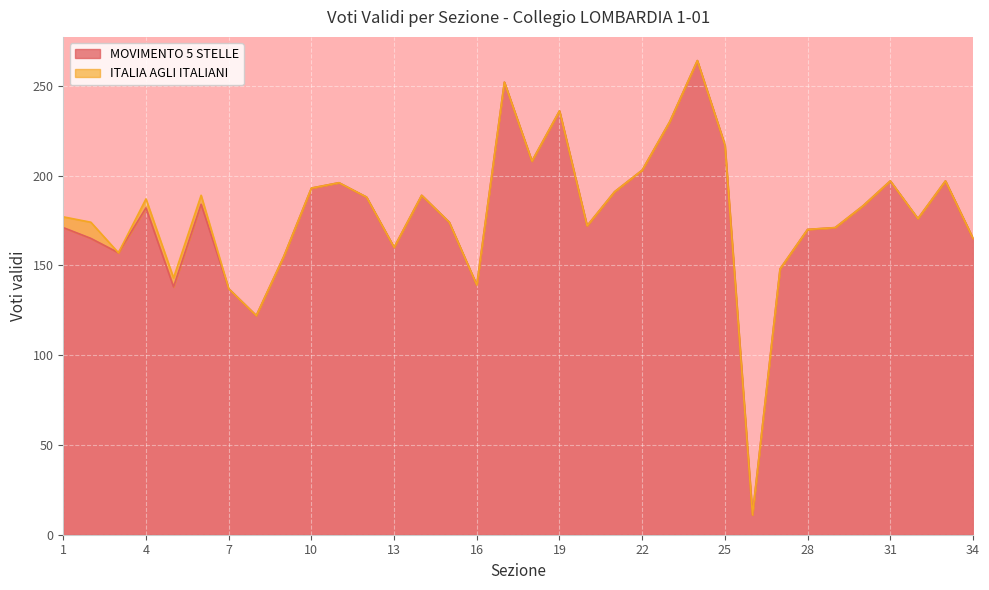

Reading left to right, list all the values displayed in this chart.

1=171	2=165	3=157	4=182	5=138	6=184	7=137	8=122	9=155	10=193	11=196	12=188	13=160	14=189	15=174	16=139	17=252	18=208	19=236	20=172	21=191	22=203	23=230	24=264	25=217	26=11	27=148	28=170	29=171	30=183	31=197	32=176	33=197	34=165